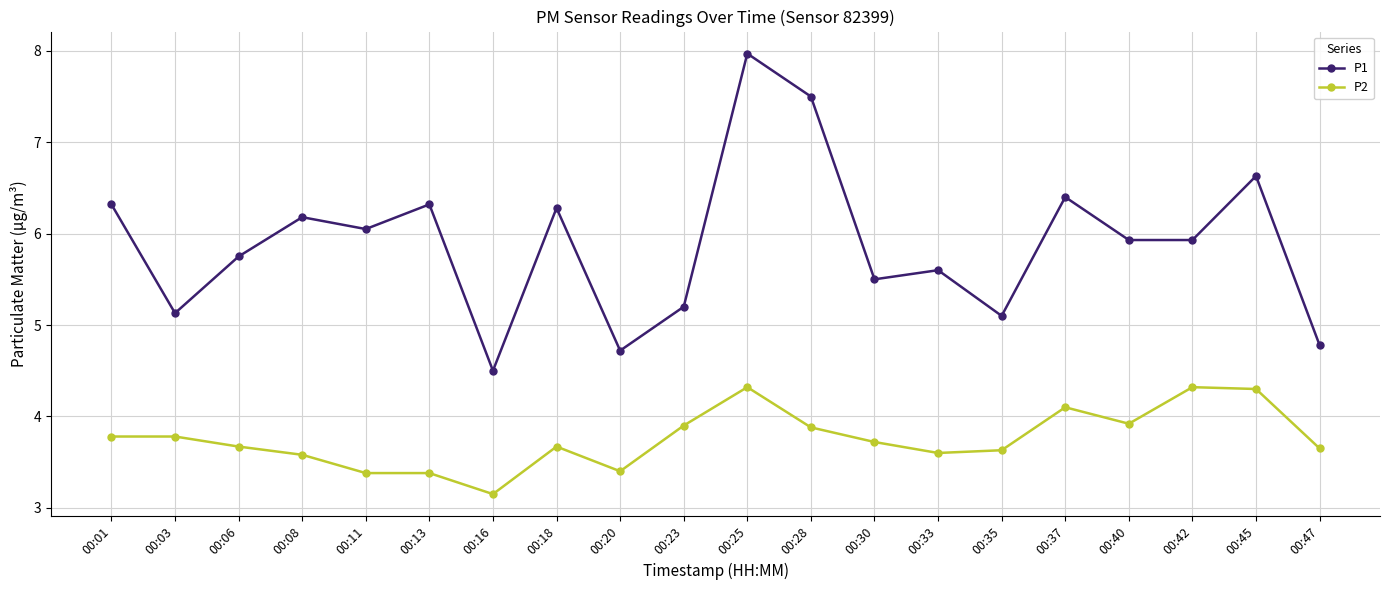

What is the average value of the P1 series?

5.9